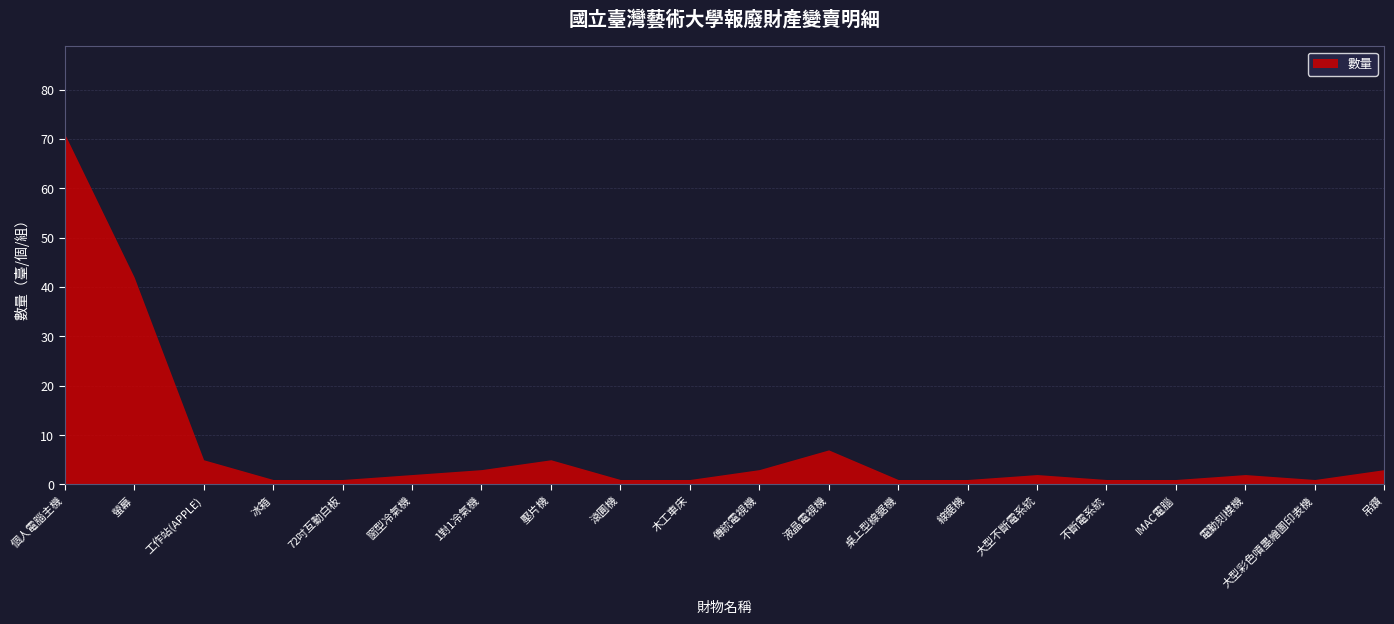

The chart shows a value of 1 at 不斷電系統. True or false?

True